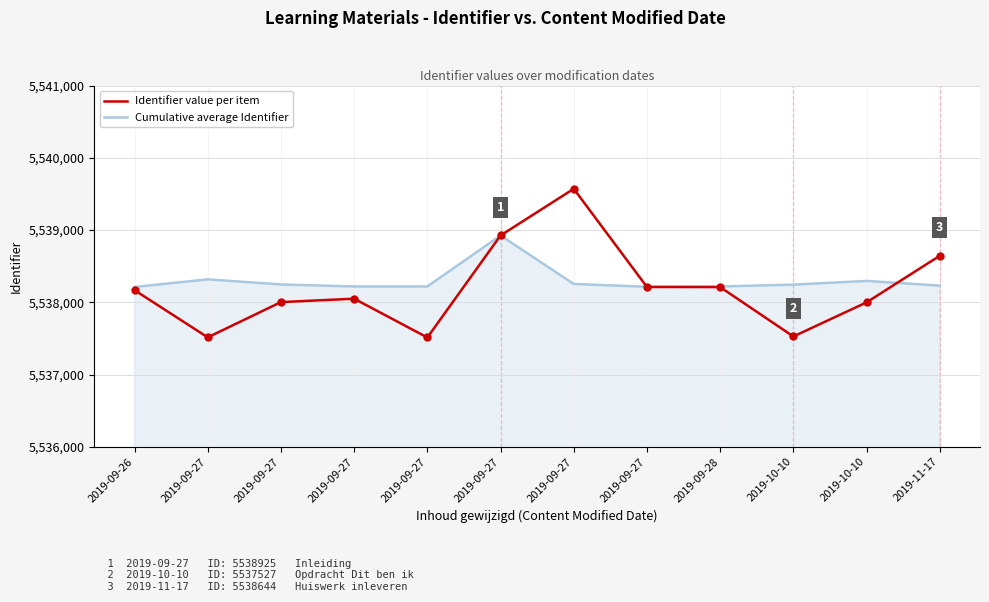

Which series has the largest total across all categories?

Cumulative average Identifier